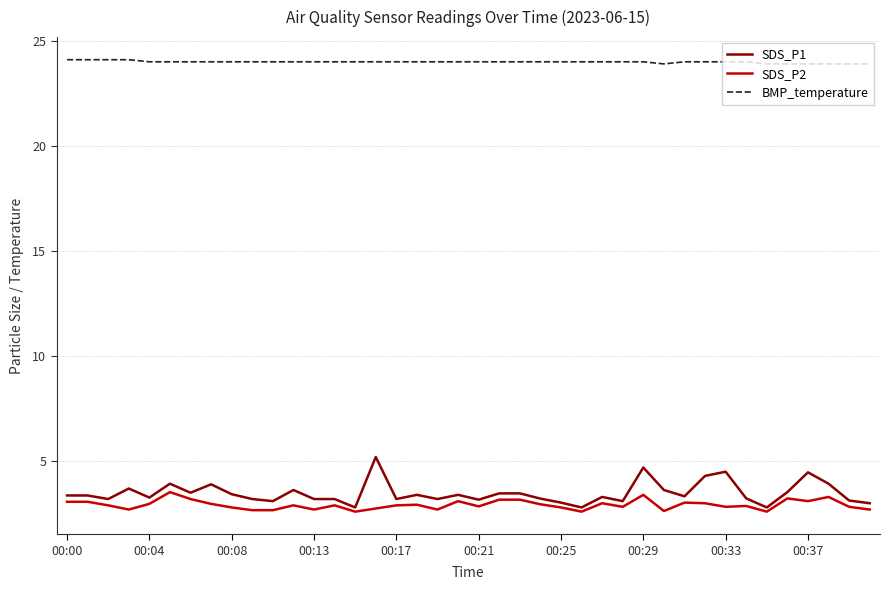

What is the maximum value shown in the chart?

24.1